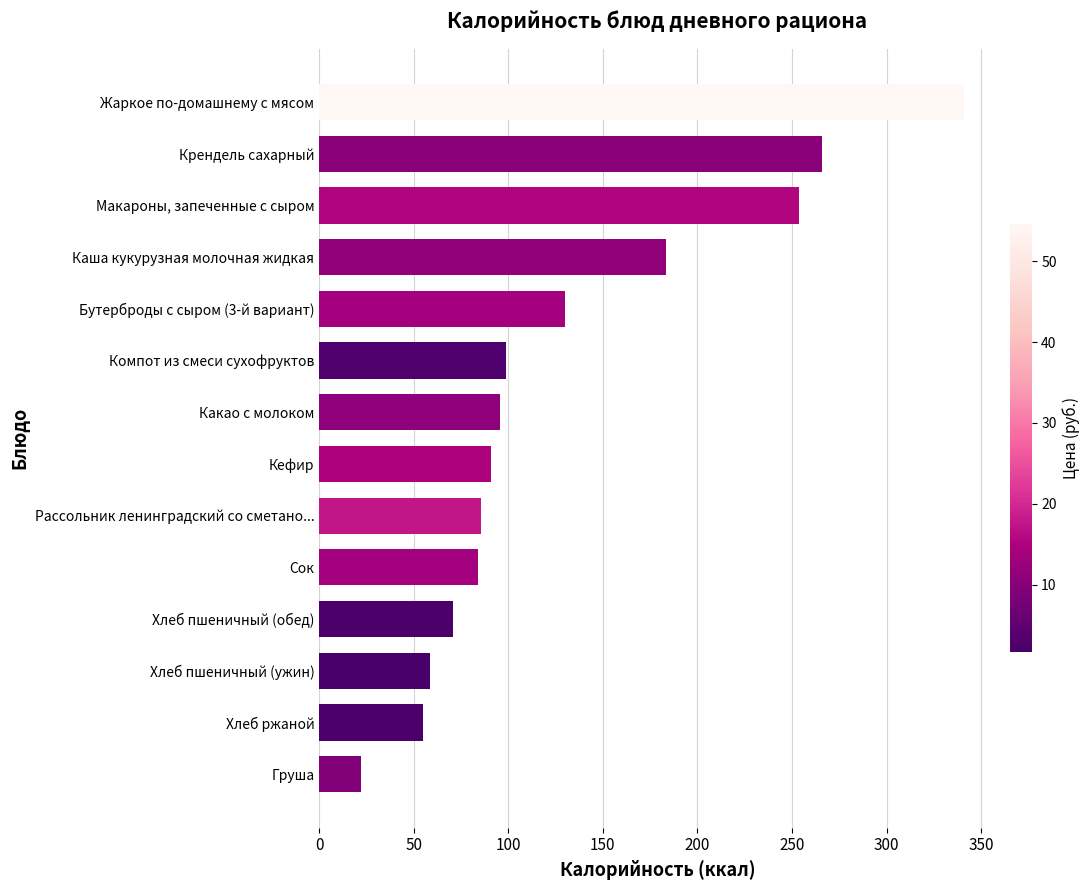

Reading bottom to top, what are all the values shown in this chart?

22.0	55.0	58.8	70.5	84.0	85.6	91.0	95.4	99.0	130.2	183.3	253.8	266.0	340.8